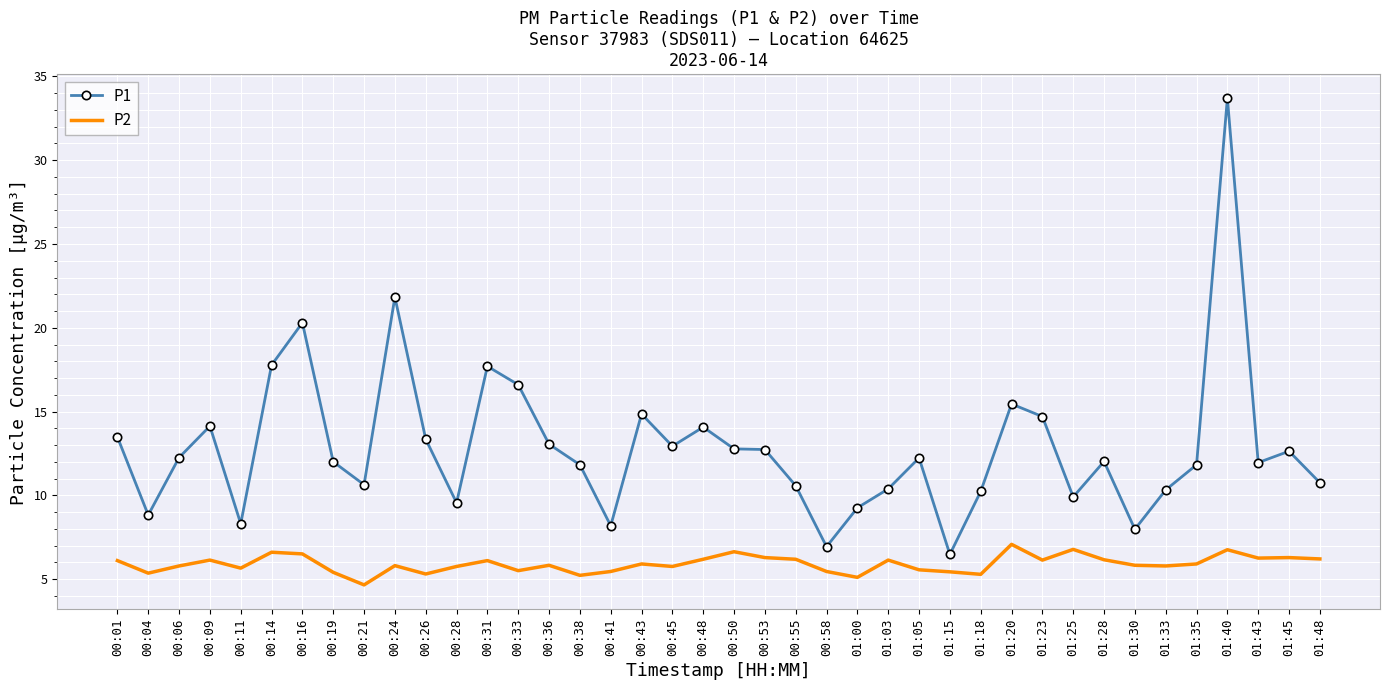

Is the value of P2 at 00:43 greater than the value of P1 at 00:41?

No